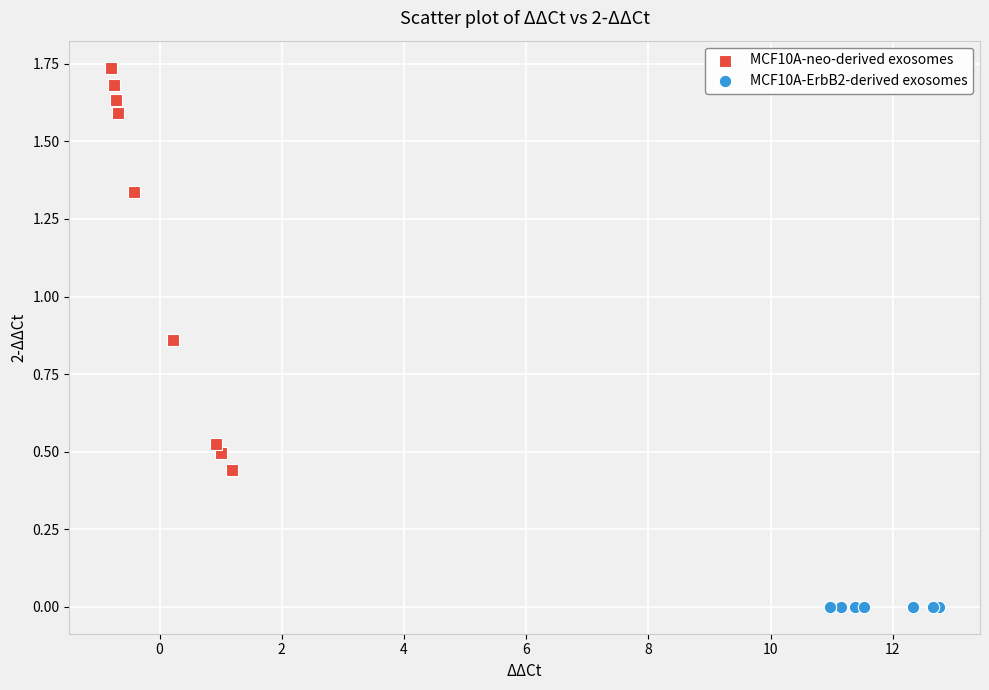

Which series contains the lowest Y value?

MCF10A-ErbB2-derived exosomes